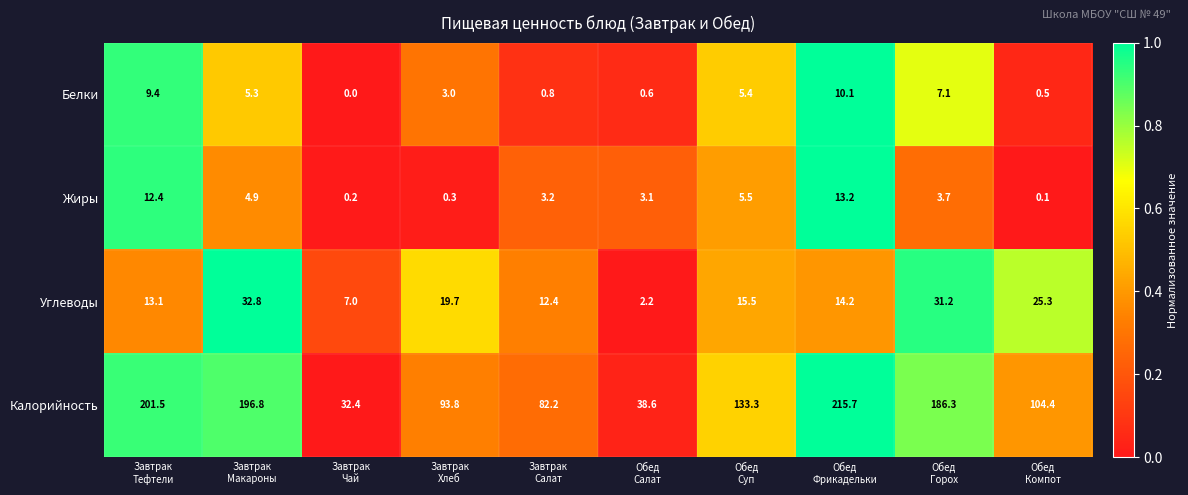

What is the average value of the Калорийность series?

128.5